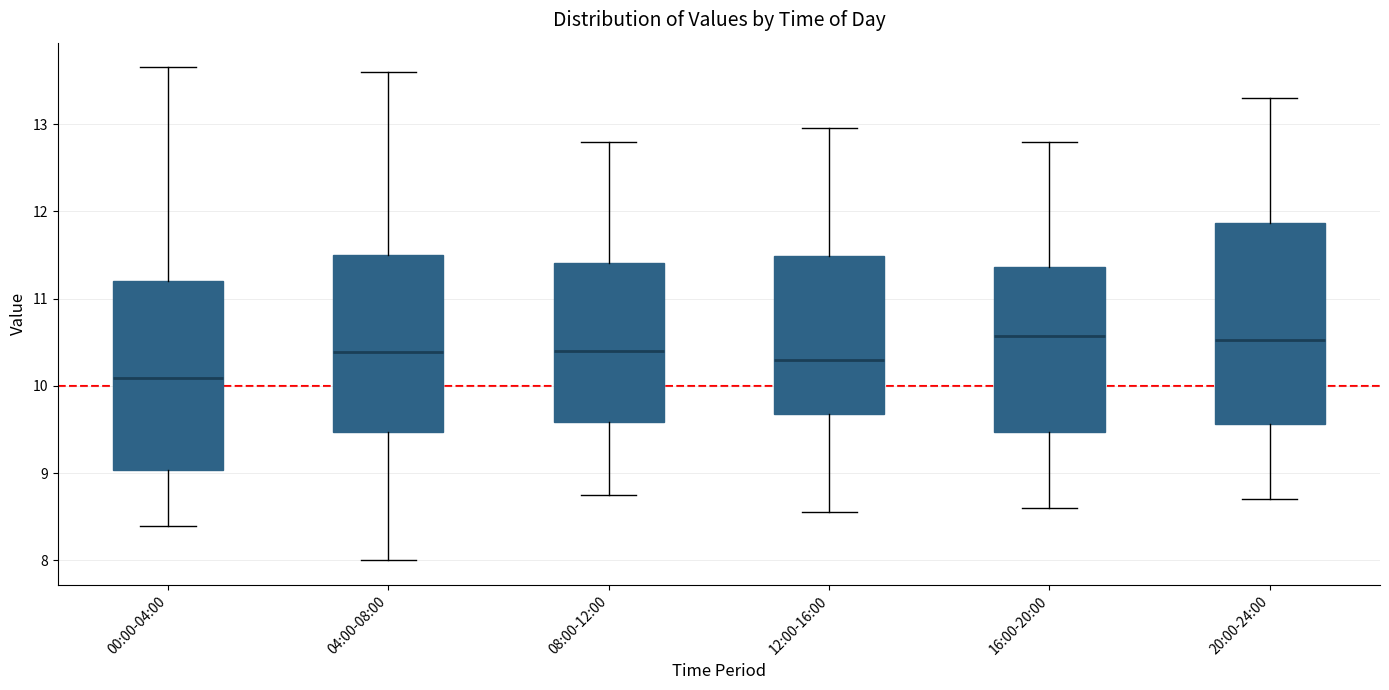

Reading left to right, read every box against the y-axis: the position of its median line, the range the box covers, and the ends of its whiskers. The values are not printed on the chart, so give them approximately, as read against the axis.

00:00-04:00: median 10.1, box 9.0 to 11.2, whiskers 8.4 to 13.7
04:00-08:00: median 10.4, box 9.5 to 11.5, whiskers 8.0 to 13.6
08:00-12:00: median 10.4, box 9.6 to 11.4, whiskers 8.8 to 12.8
12:00-16:00: median 10.3, box 9.7 to 11.5, whiskers 8.6 to 13.0
16:00-20:00: median 10.6, box 9.5 to 11.4, whiskers 8.6 to 12.8
20:00-24:00: median 10.5, box 9.6 to 11.9, whiskers 8.7 to 13.3